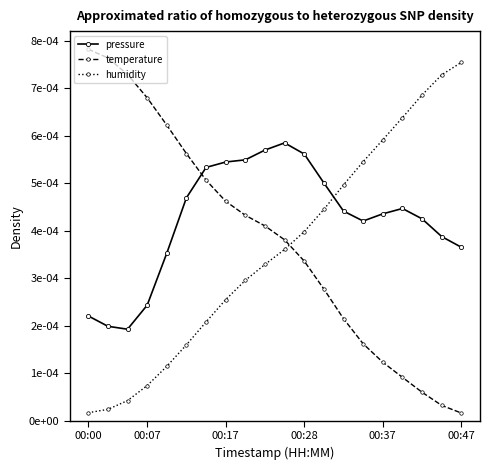

What are all the series names shown in the legend?

pressure, temperature, humidity